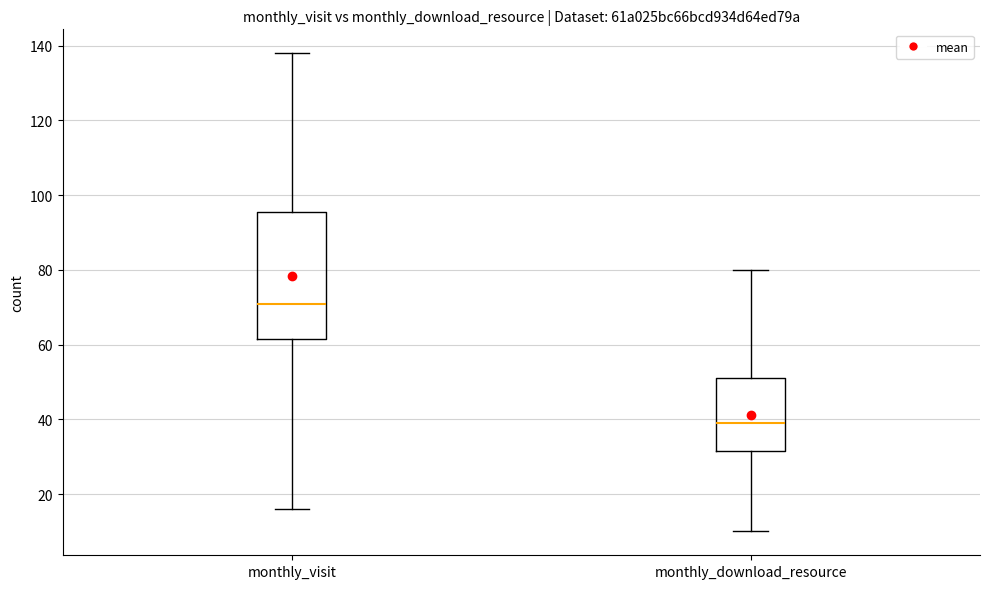

Where does the median line of the box for monthly_visit sit on the y-axis? The values are not printed on the chart, so give them approximately, as read against the axis.

72